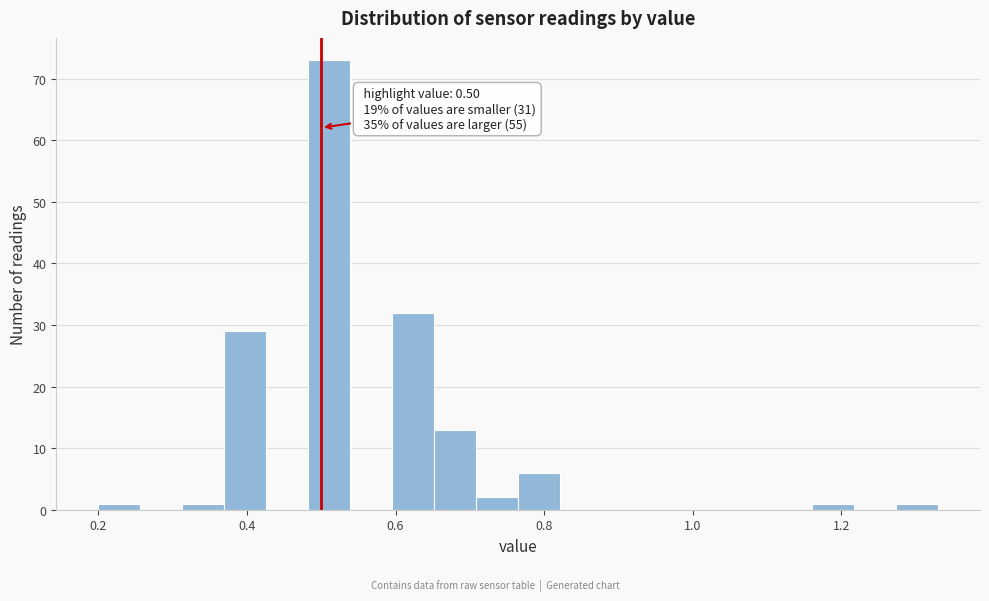

Around what value on the x-axis is the tallest bar? Give the approximate position of its centre, as read against the axis.

0.52